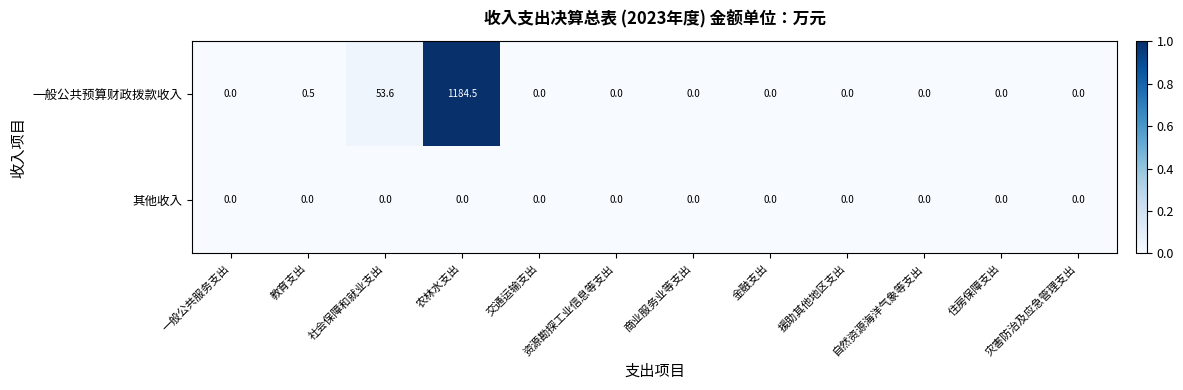

Which series changed the most between 教育支出 and 金融支出?

一般公共预算财政拨款收入